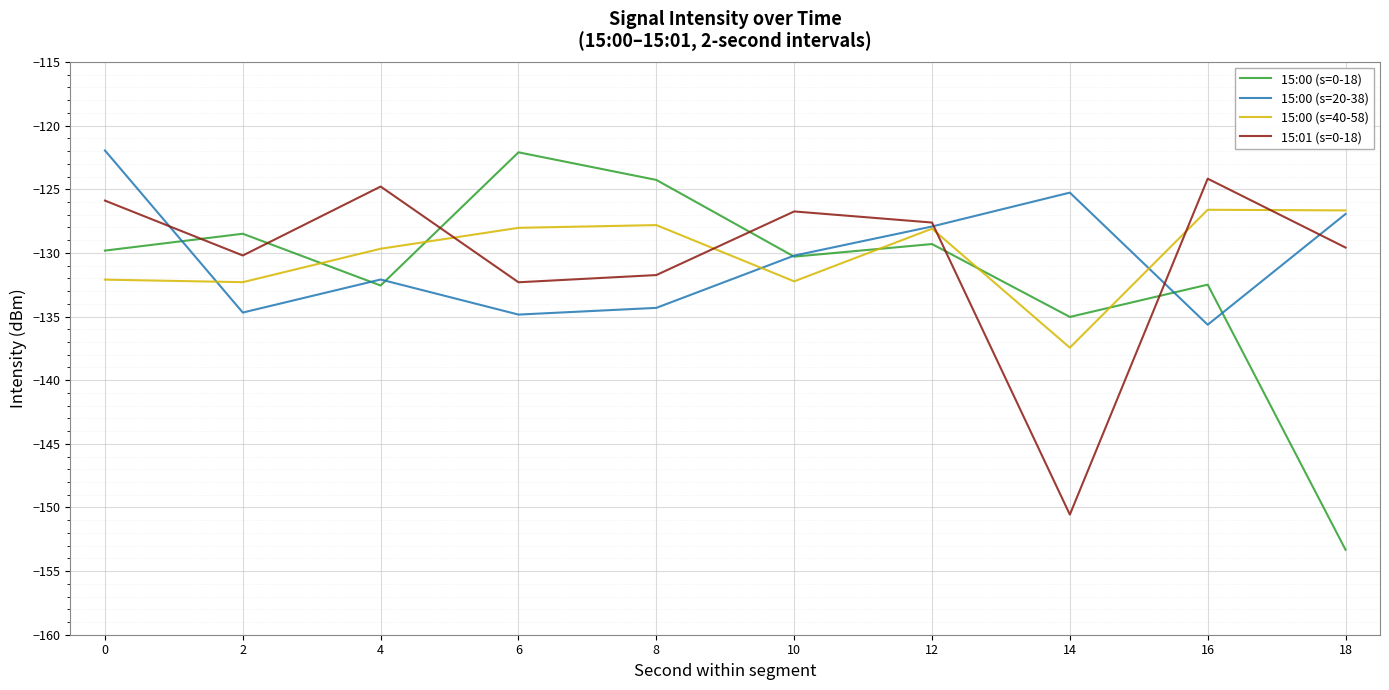

What is the maximum value shown in the chart?

-121.9